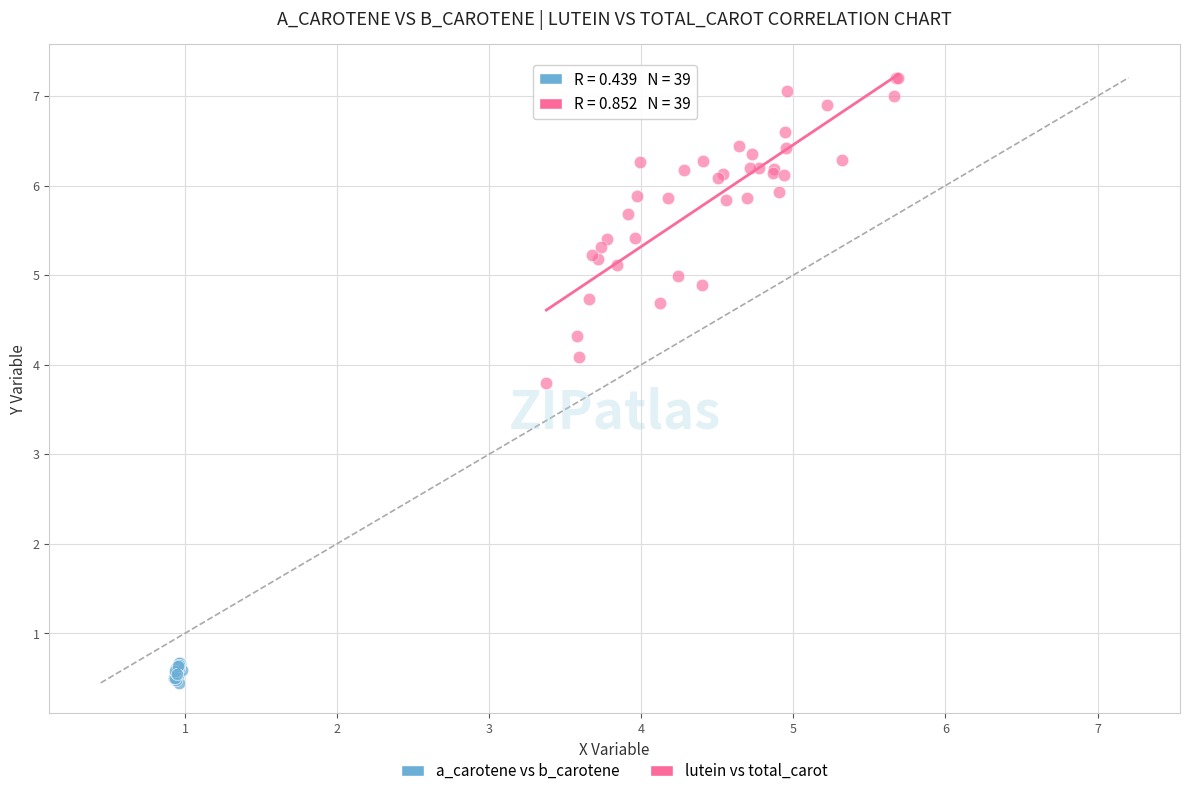

What are all the series names shown in the legend?

a_carotene vs b_carotene, lutein vs total_carot